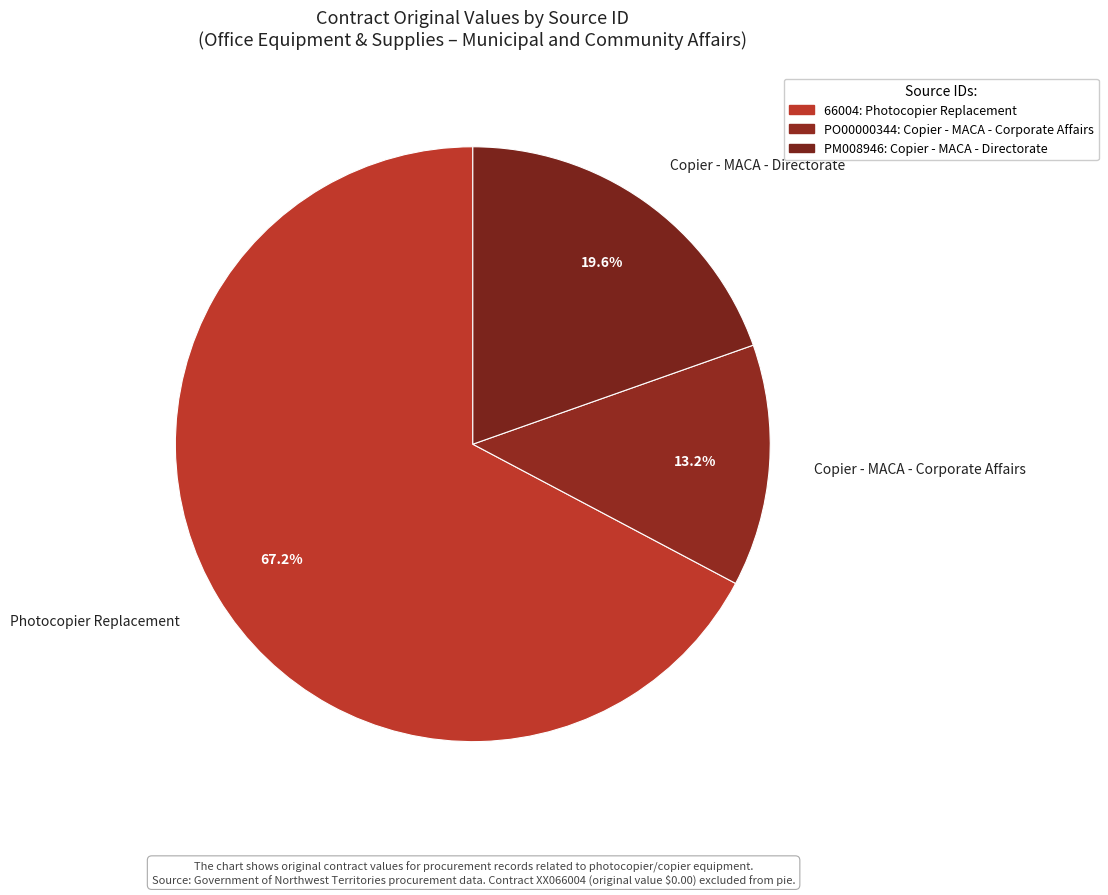

What percentage is NOT represented by Copier - MACA - Corporate Affairs?

86.8%